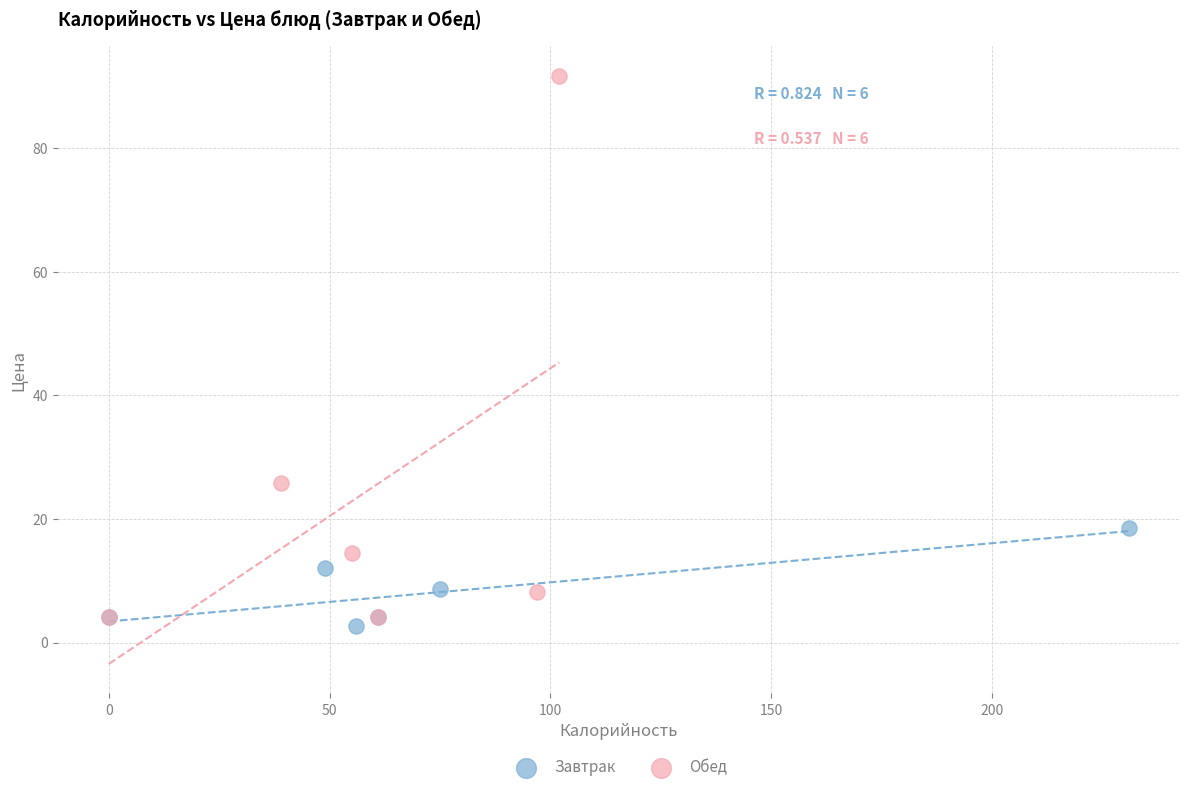

What are all the series names shown in the legend?

Завтрак, Обед